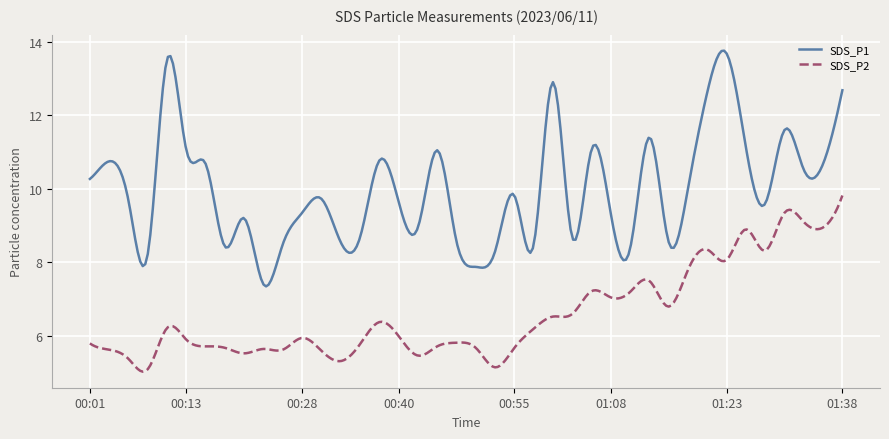

Which series has the widest spread of values?

SDS_P1